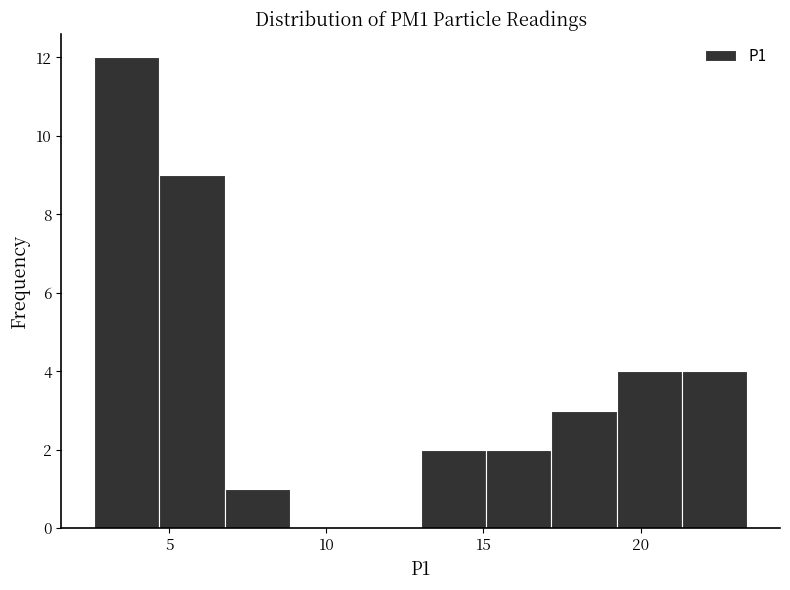

Over which range of the x-axis is the bar tallest?

2.5 to 4.5